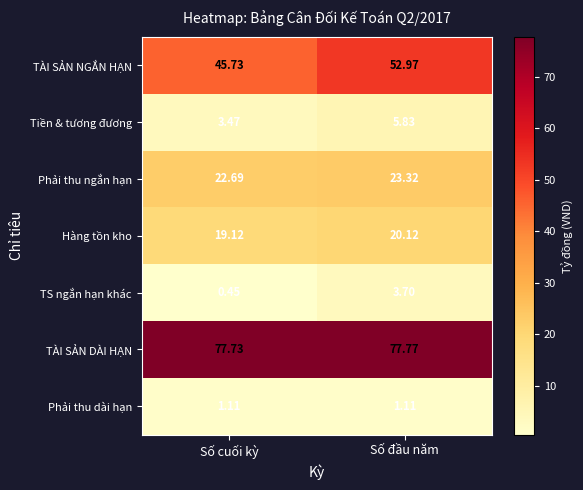

Which series has the widest spread of values?

TÀI SẢN NGẮN HẠN